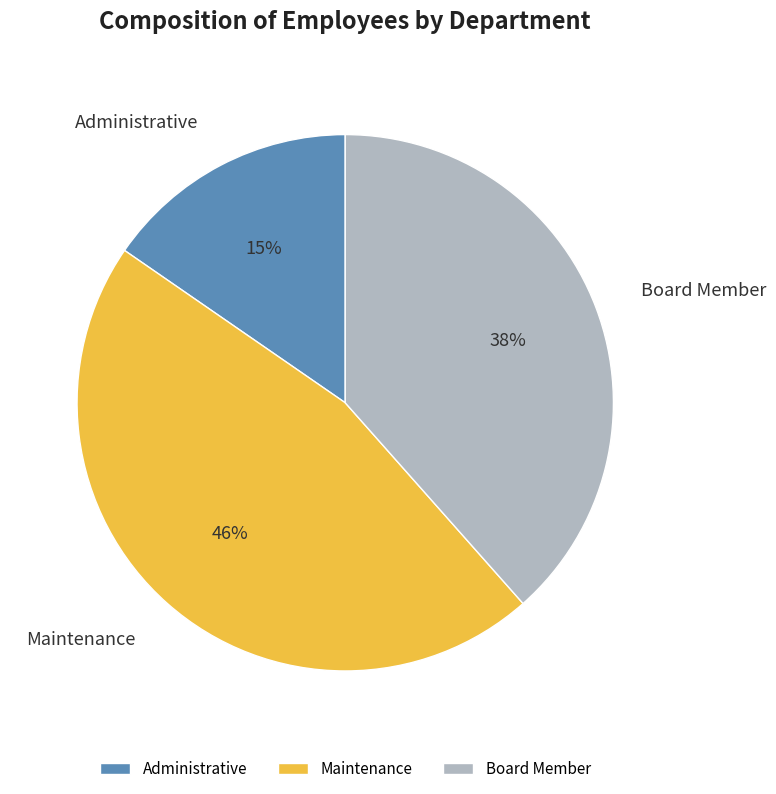

Which slice is the largest?

Maintenance